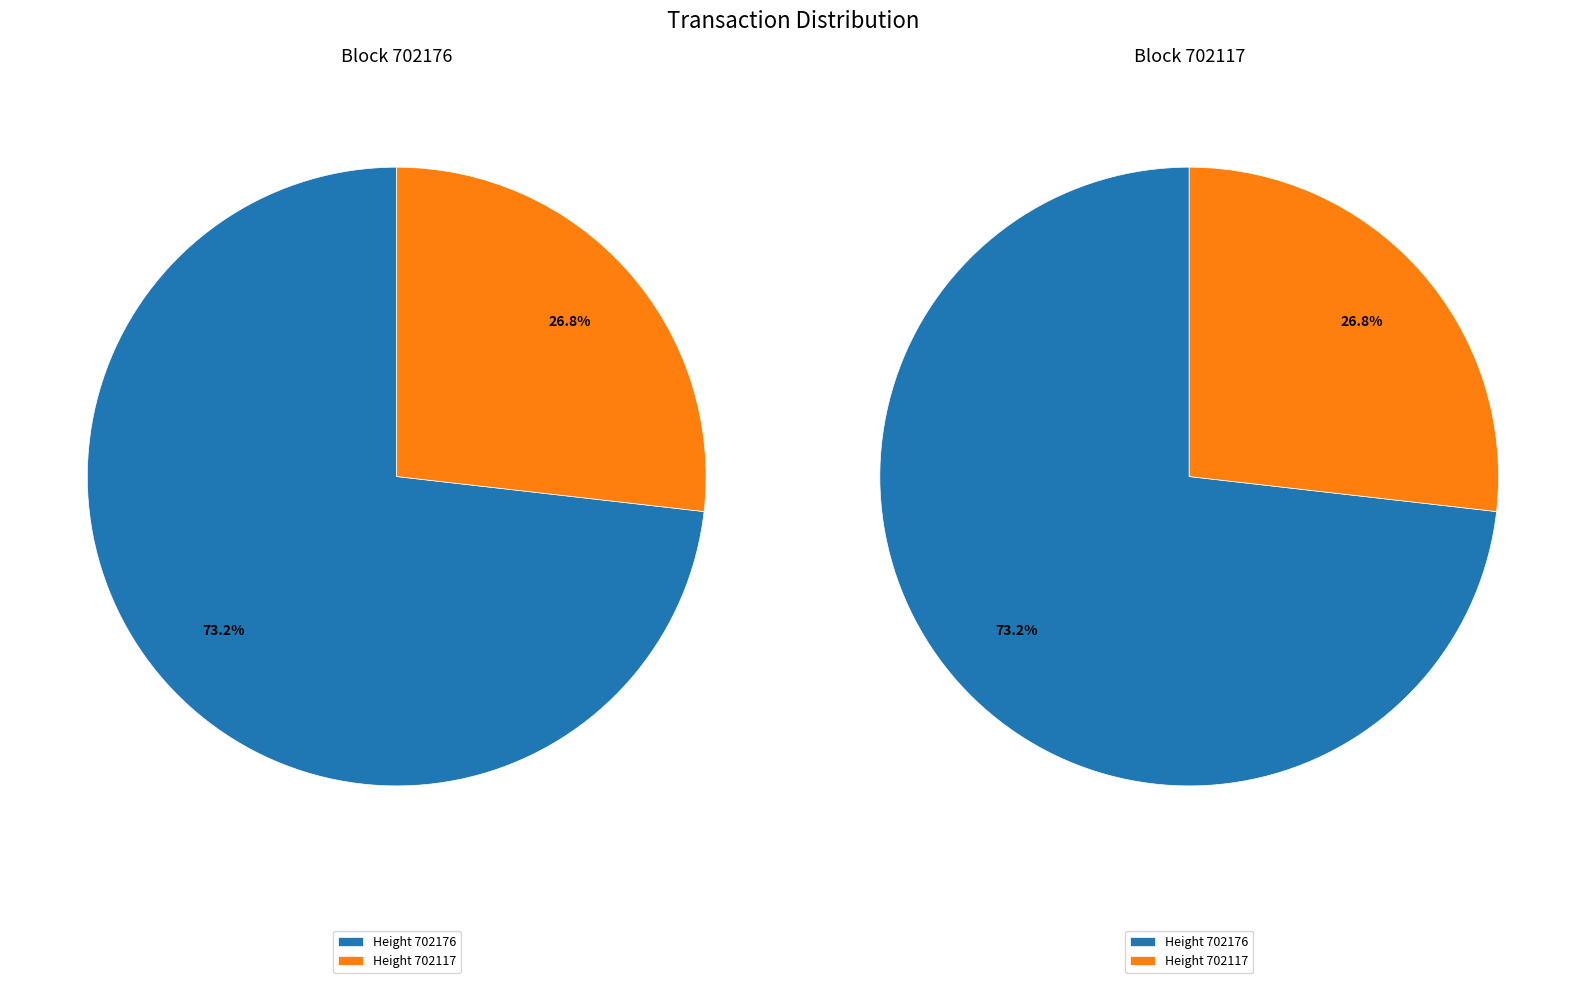

The 702176 slice represents 73% of the pie. True or false?

True